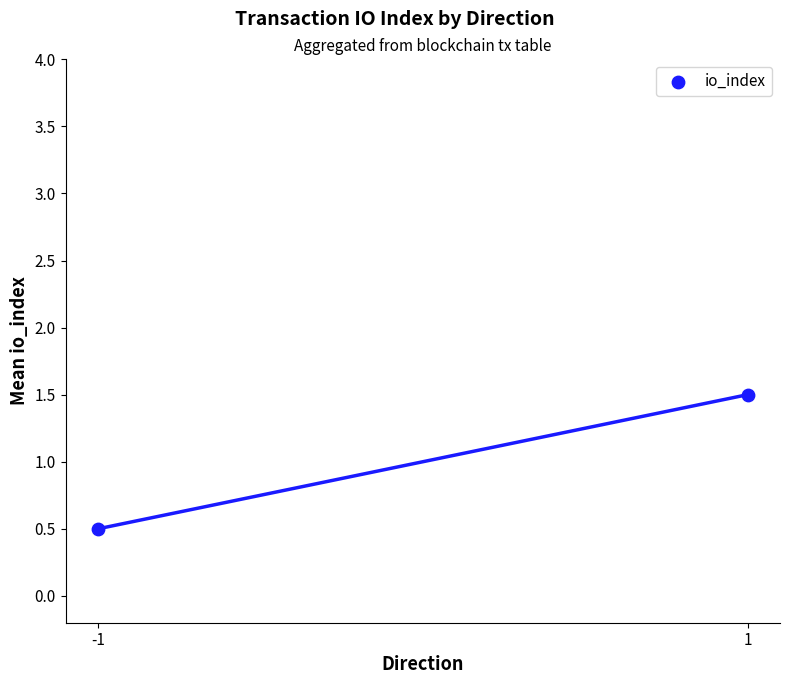

What is the range of X values (max minus min)?

2.0